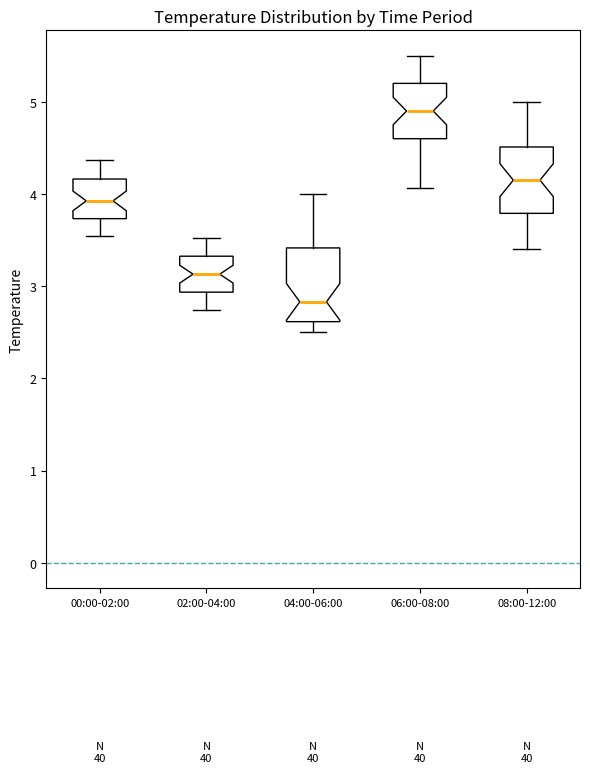

Which box has the highest median line?

06:00-08:00